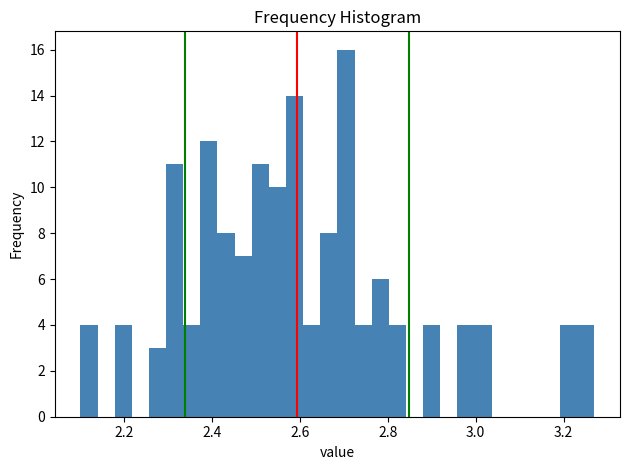

Around what value on the x-axis is the tallest bar? Give the approximate position of its centre, as read against the axis.

2.70